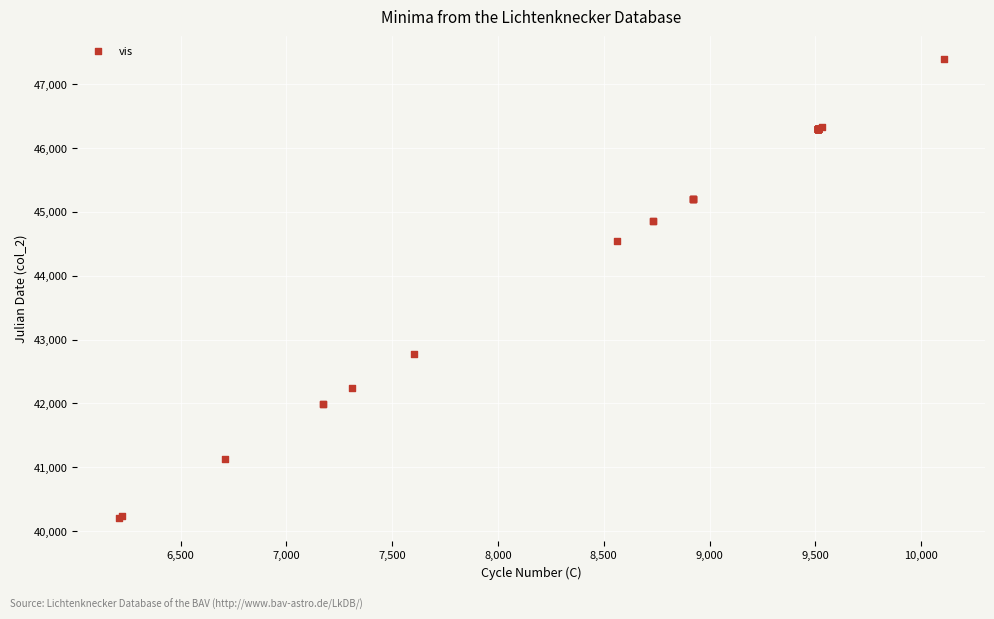

What Y value in the scatter plot is closest to 43797?

44543.3